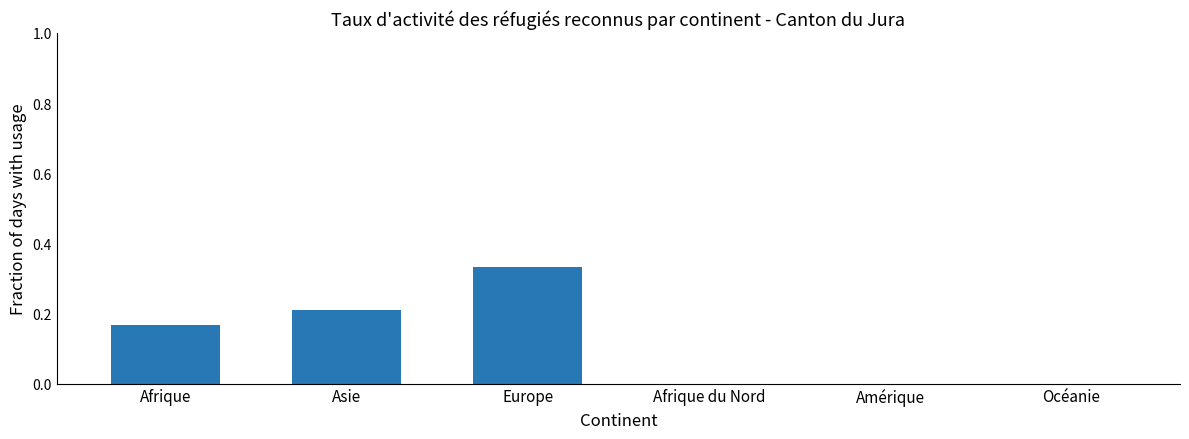

At which category does the chart reach its peak across all series?

Europe